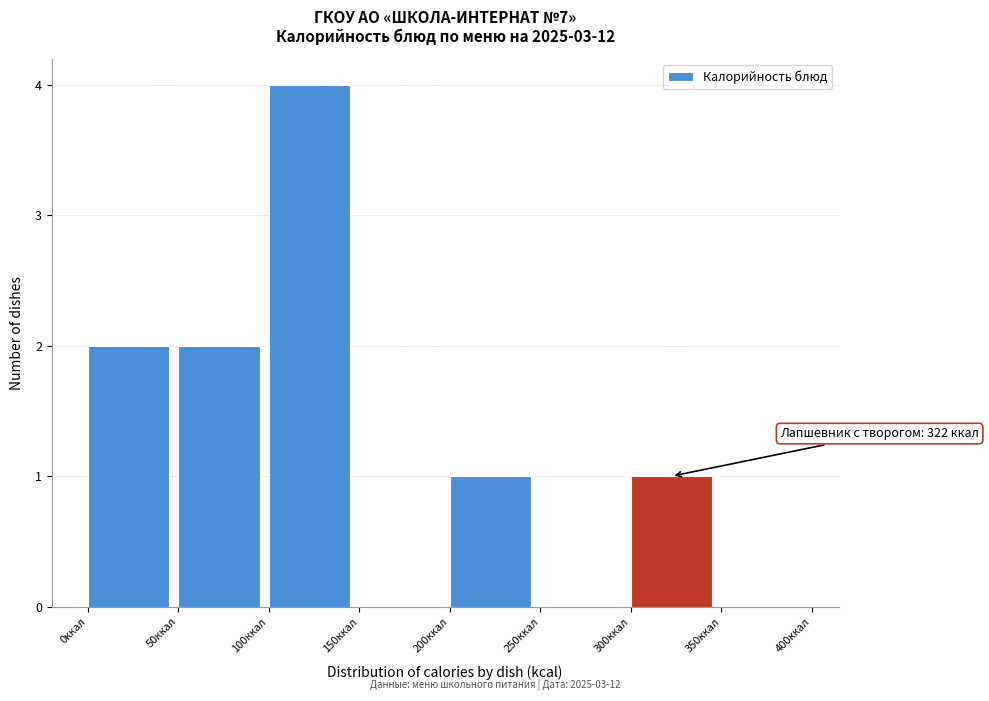

Which range on the x-axis has the tallest bar?

100 to 150